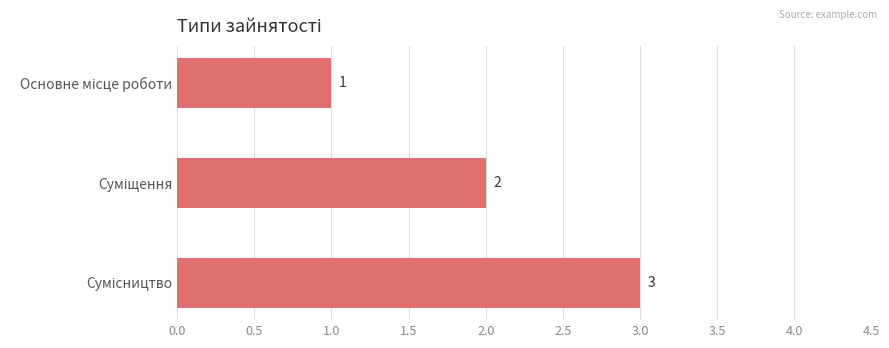

What is the value of the 2nd bar from the top?

2